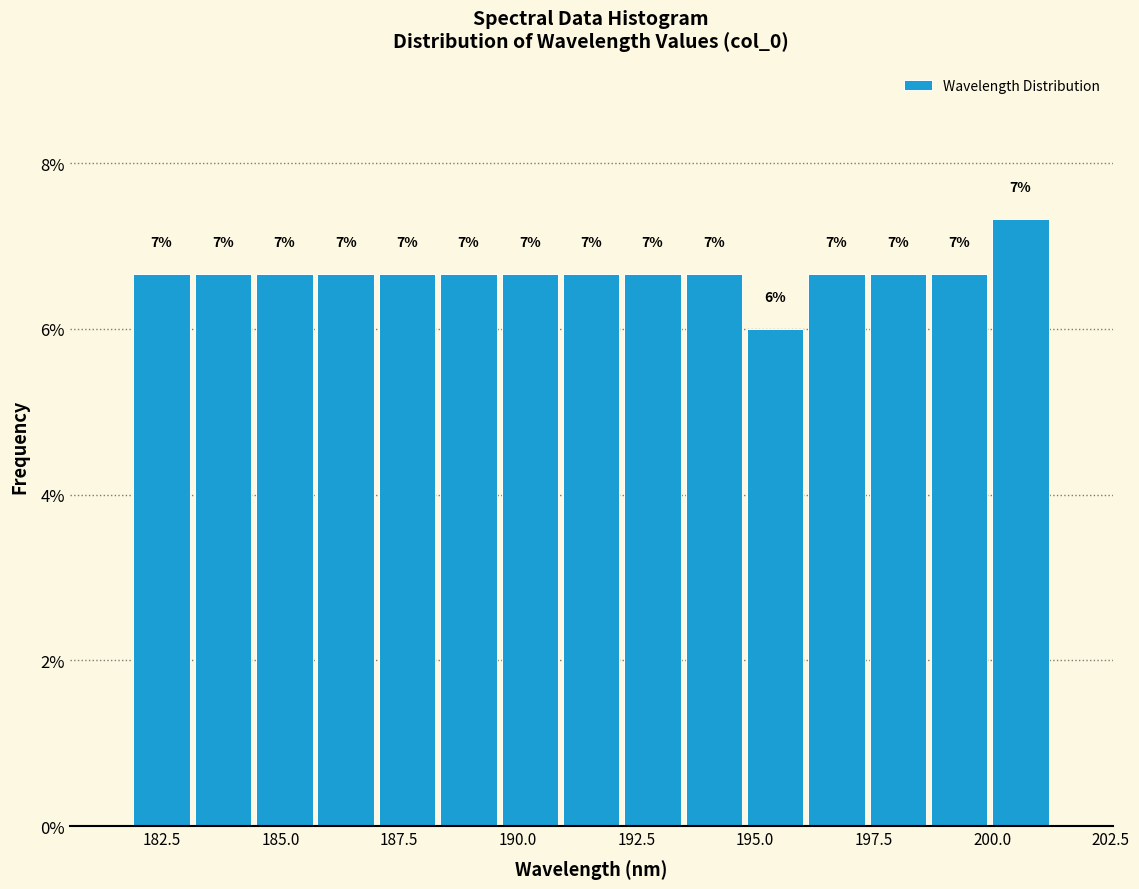

Around what value on the x-axis is the tallest bar? Give the approximate position of its centre, as read against the axis.

200.5